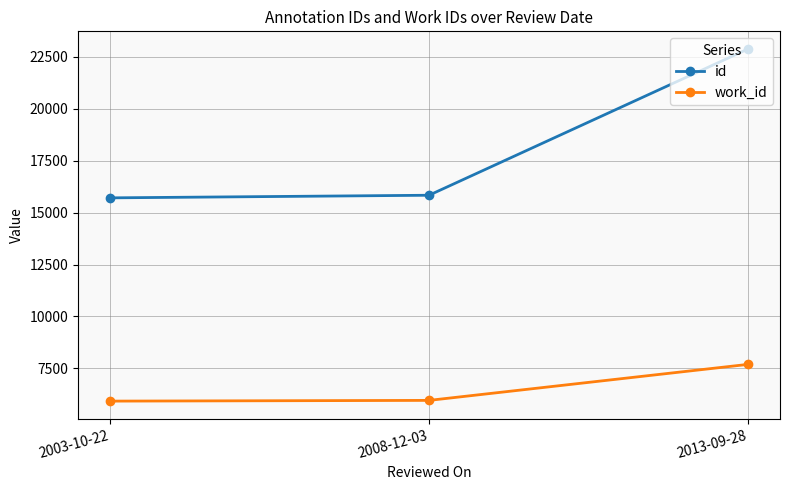

Which series has the largest range (max minus min)?

id